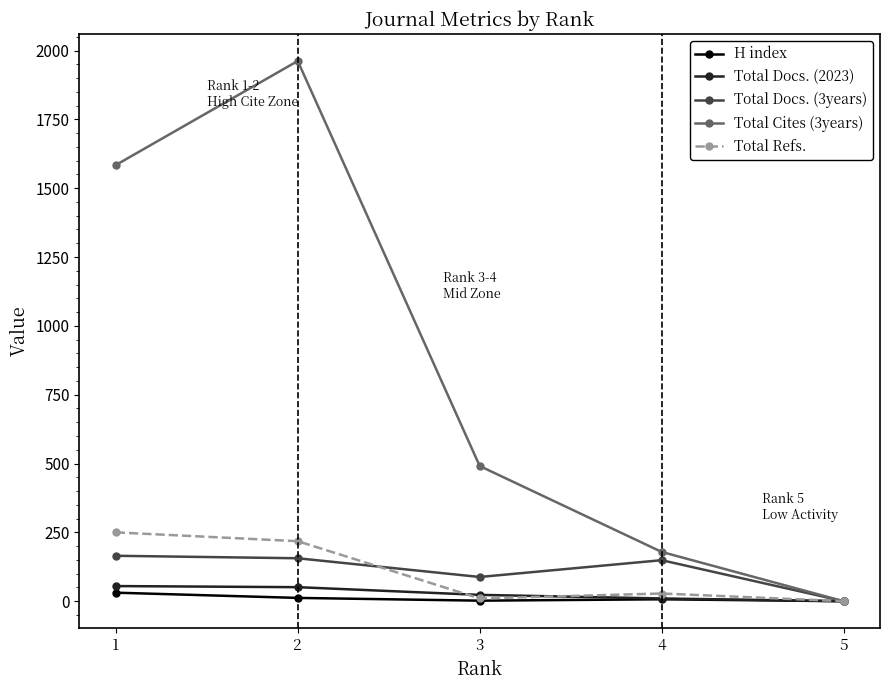

How many data points does each series have?

5